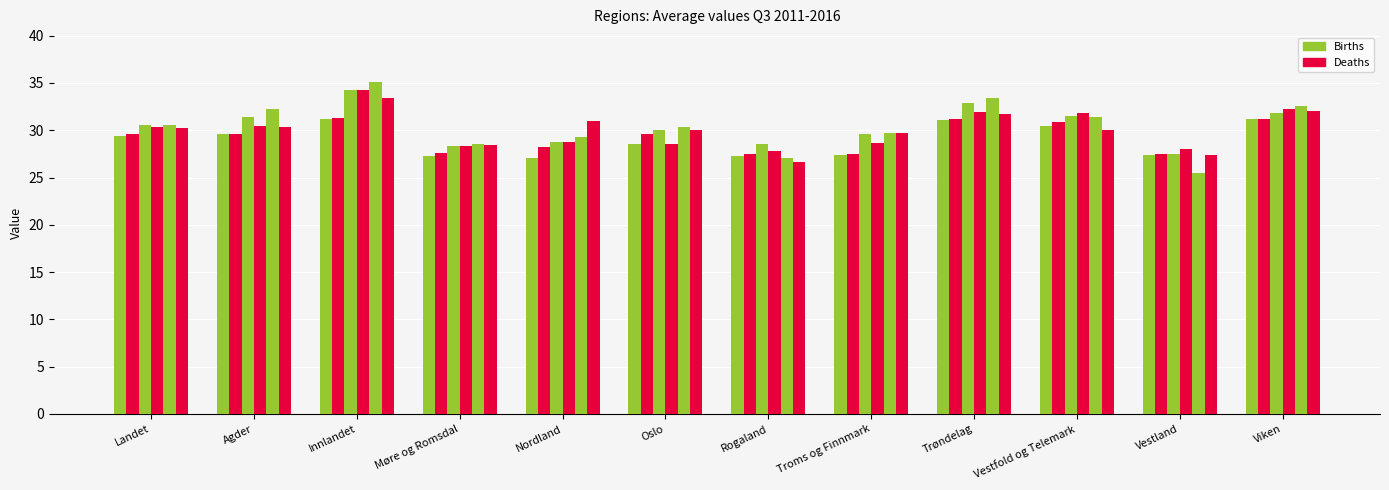

What is the label of the 1st bar from the left?

Landet